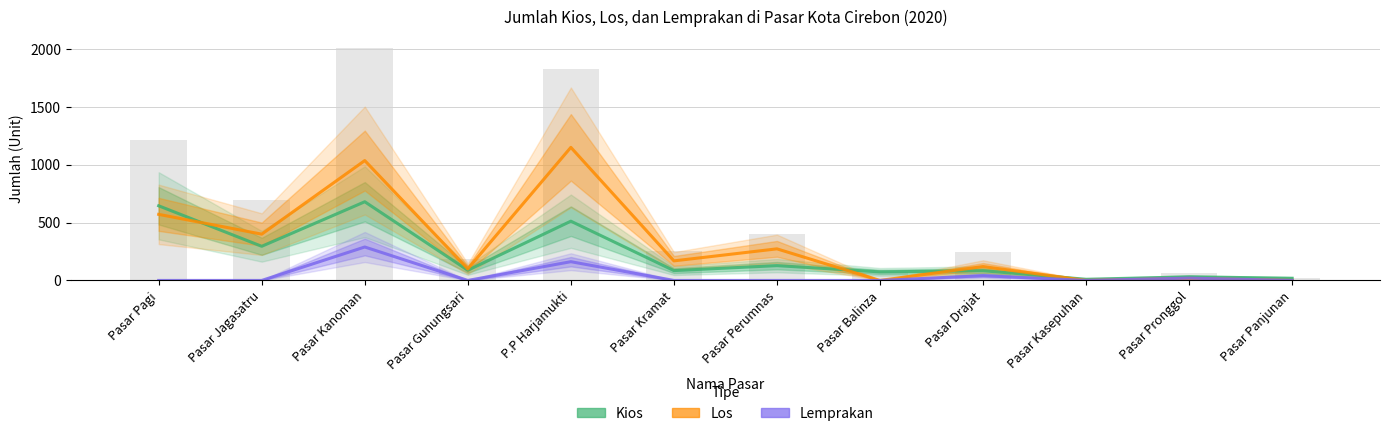

Reading left to right, transcribe all the data shown in this chart.

Kios: 645	295	680	88	512	85	128	74	84	10	31	19
Los: 571	400	1036	100	1150	169	273	0	120	0	17	0
Lemprakan: 0	0	289	0	162	0	0	0	41	0	20	0